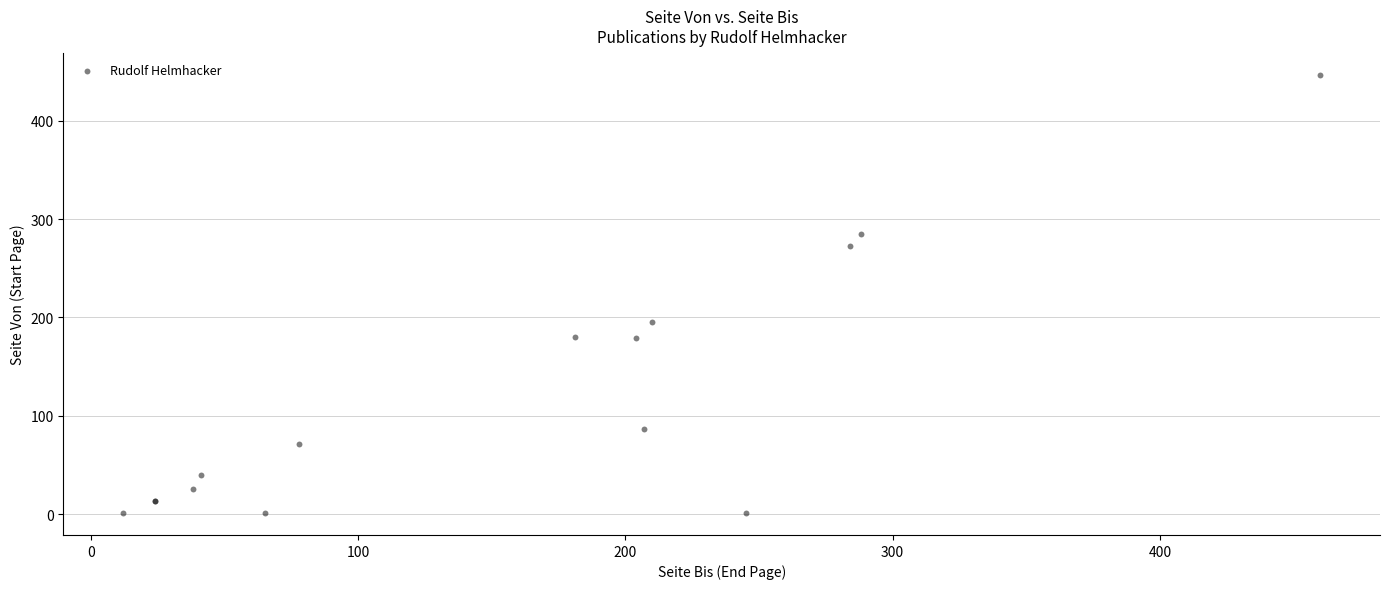

What Y value in the scatter plot is closest to 224?

195